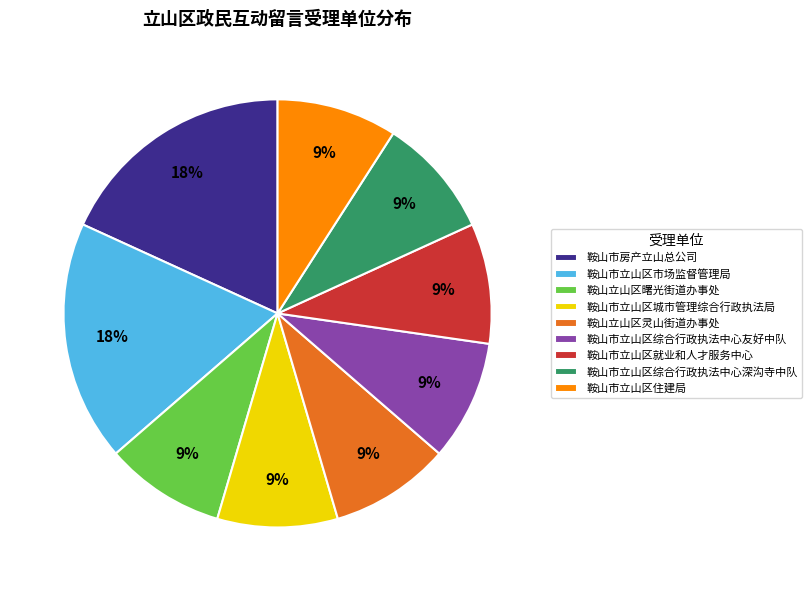

Is 鞍山市房产立山总公司 the majority of the pie?

No